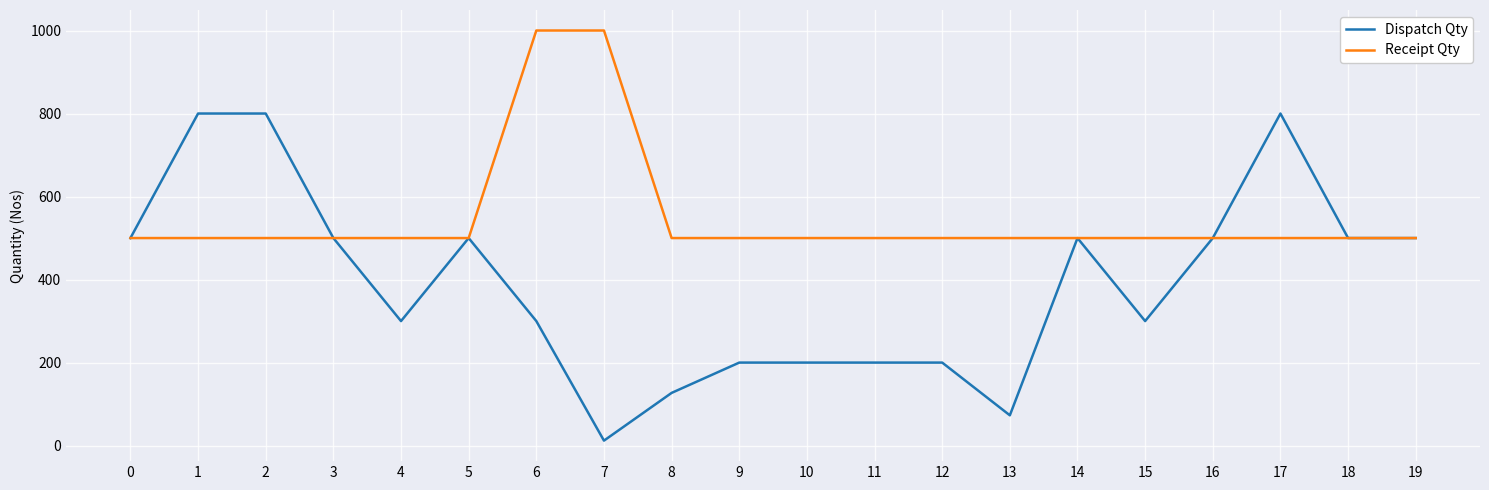

Is the value of Receipt Qty at 9 greater than the value of Dispatch Qty at 15?

Yes